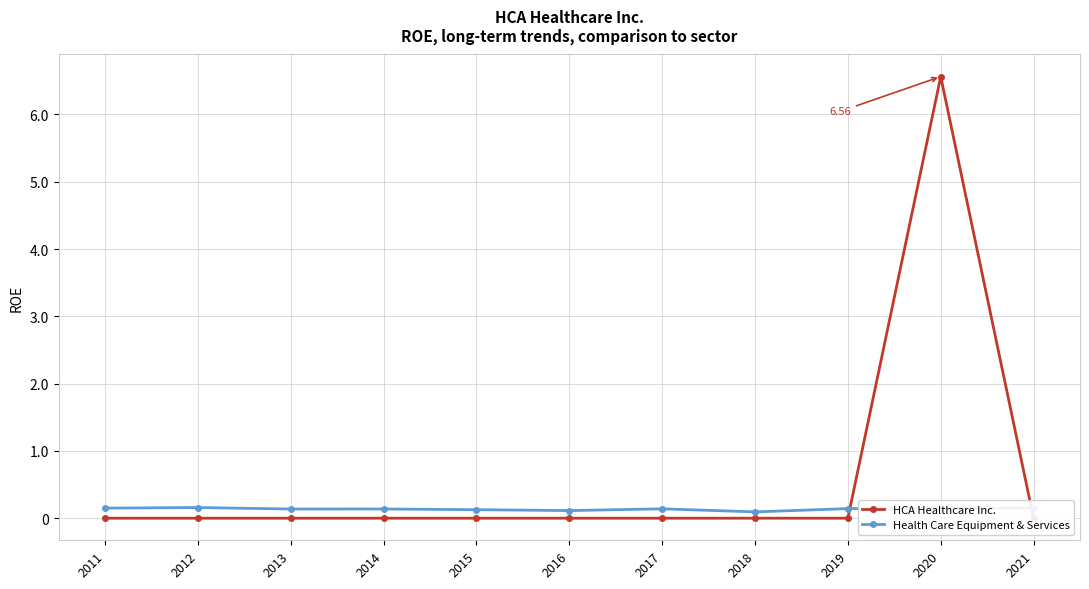

Reading left to right, what are all the values shown in this chart?

HCA Healthcare Inc.: 0.0	0.0	0.0	0.0	0.0	0.0	0.0	0.0	0.0	6.6	0.0
Health Care Equipment & Services: 0.1	0.2	0.1	0.1	0.1	0.1	0.1	0.1	0.1	0.2	0.2